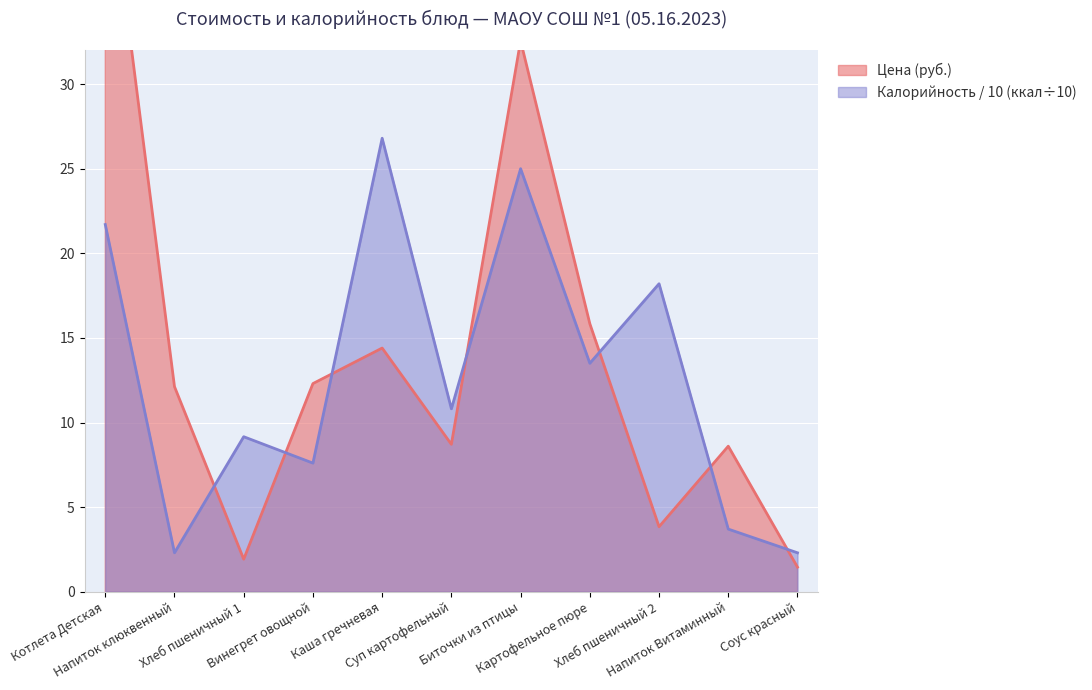

Which series has the largest total across all categories?

Цена